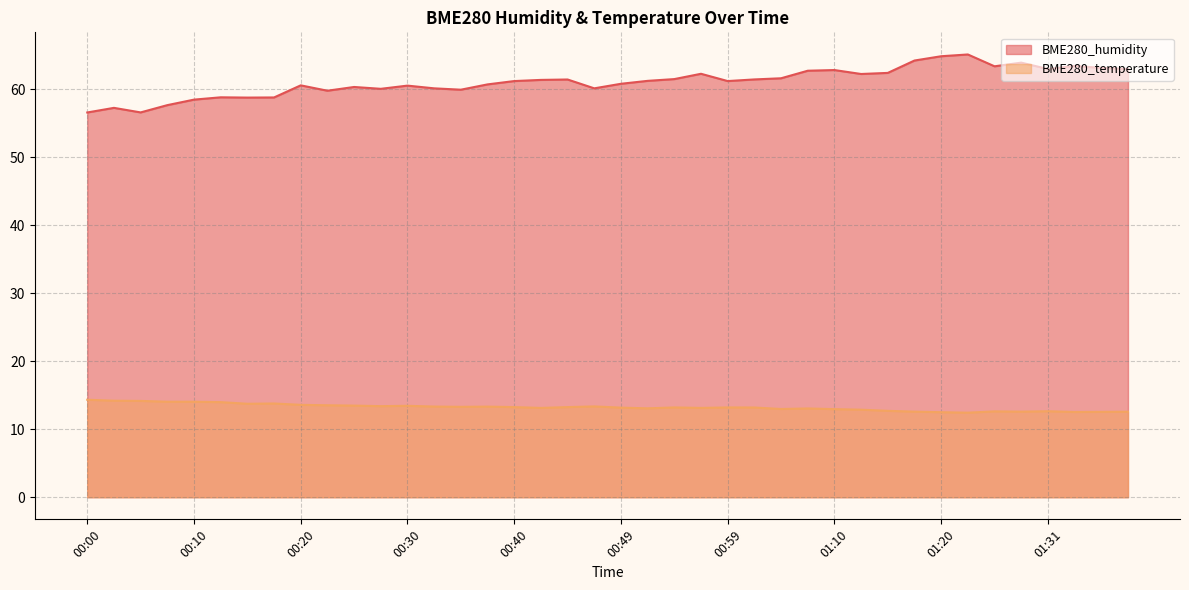

True or false: BME280_humidity and BME280_temperature cross at least once.

False